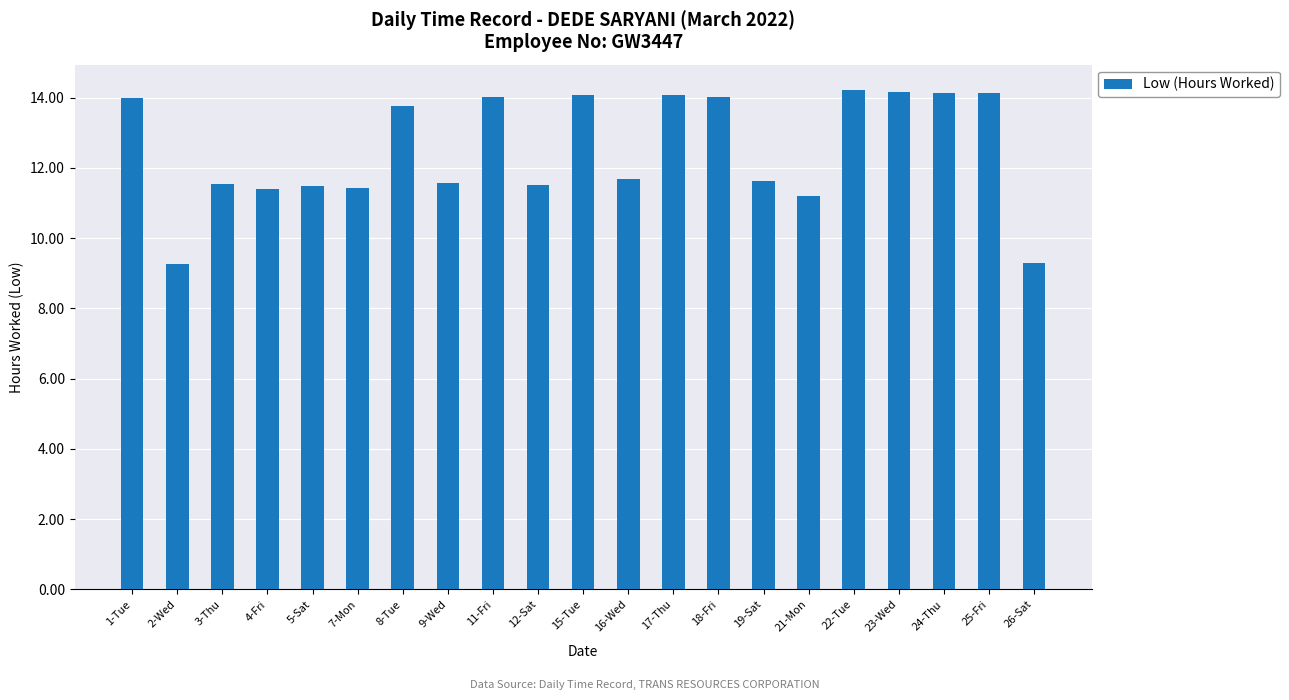

Approximately how many times larger is the value at 16-Wed compared to 5-Sat?

1.0